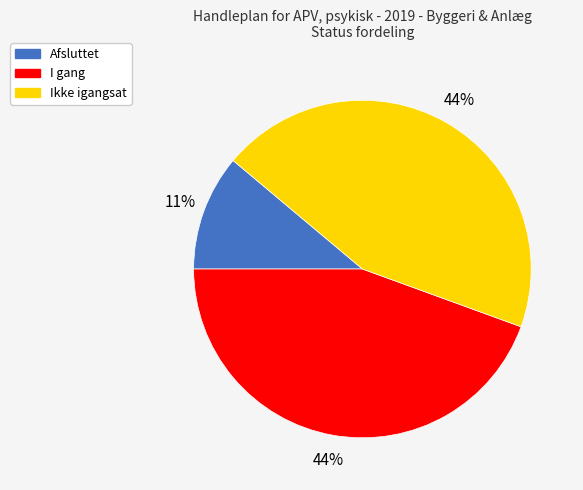

What percentage is the I gang slice, to the nearest percent?

44%